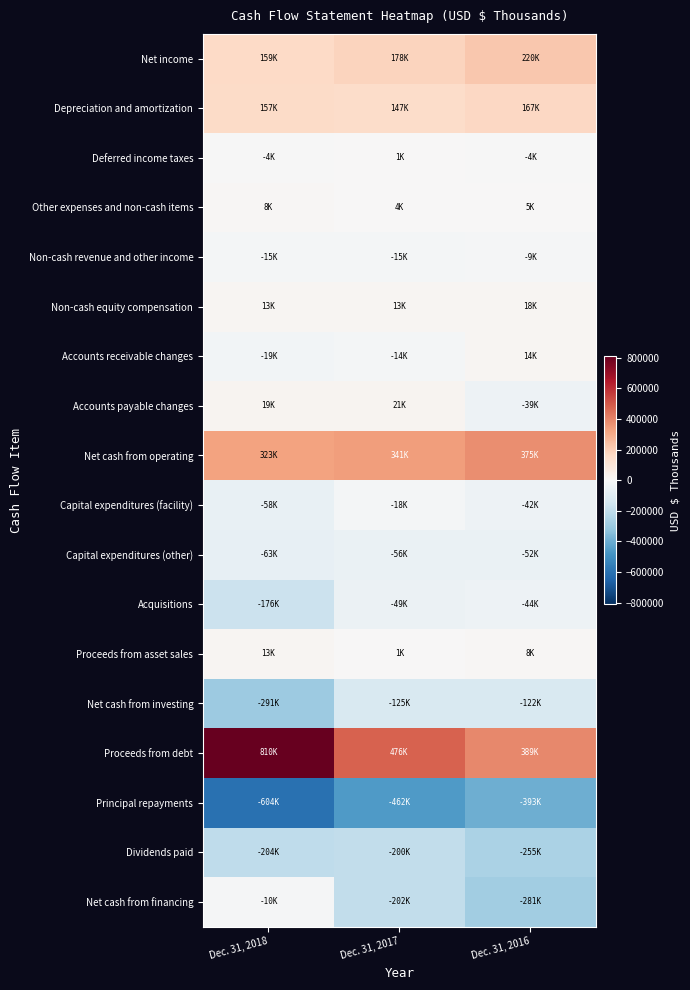

At which category does the chart reach its peak across all series?

Dec. 31, 2018